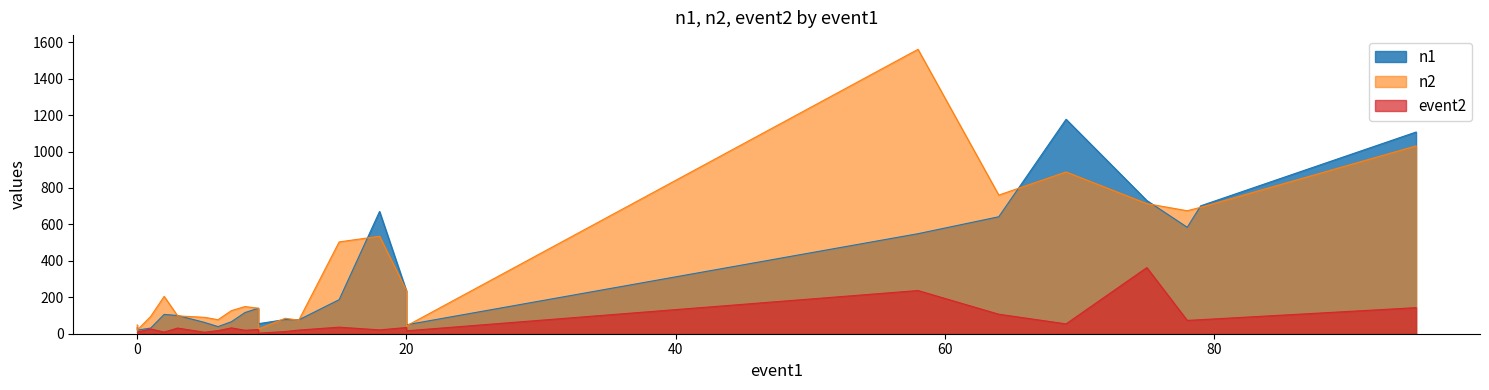

Count the number of data series in this chart.

3